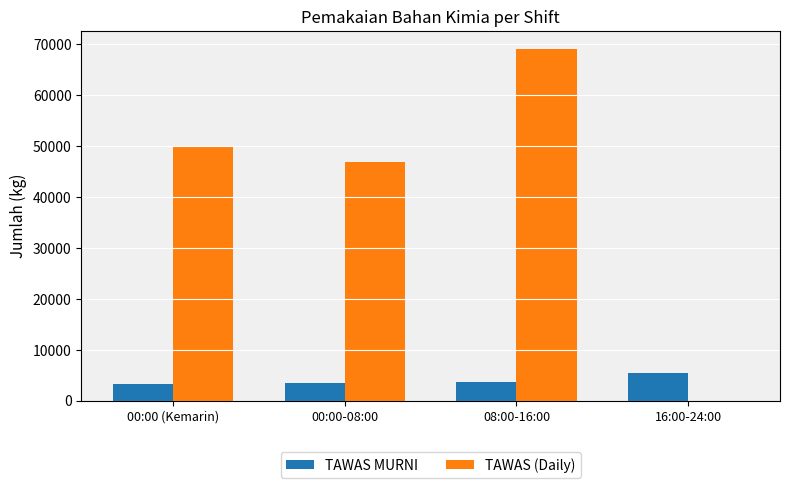

What is the sum of all TAWAS MURNI values?

16044